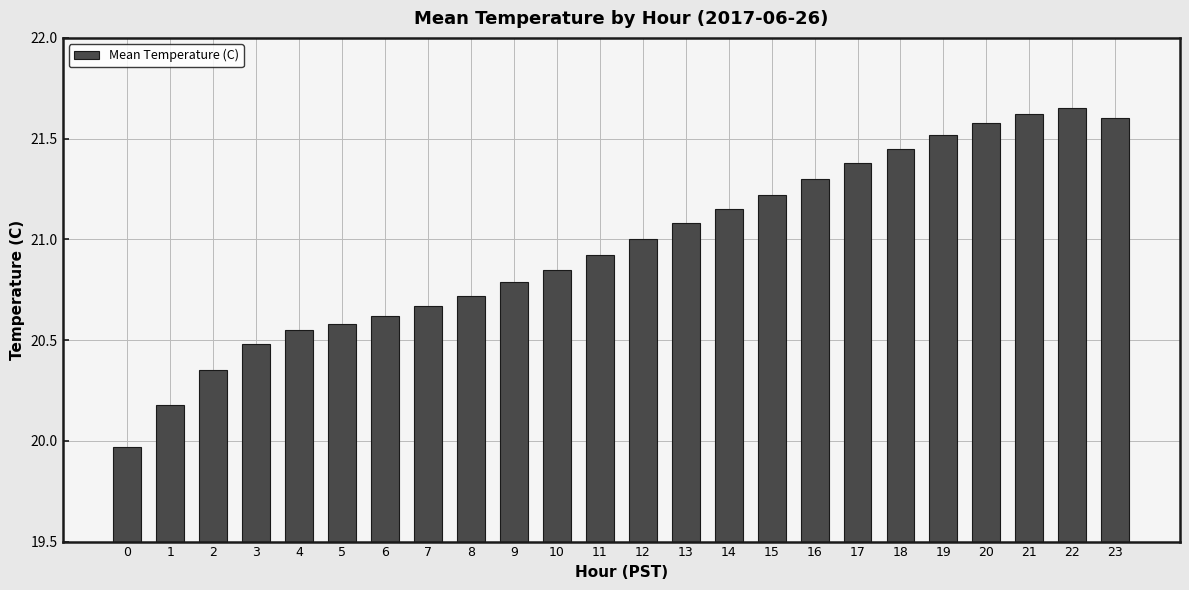

Approximately how many times larger is the value at 19 compared to 14?

1.0